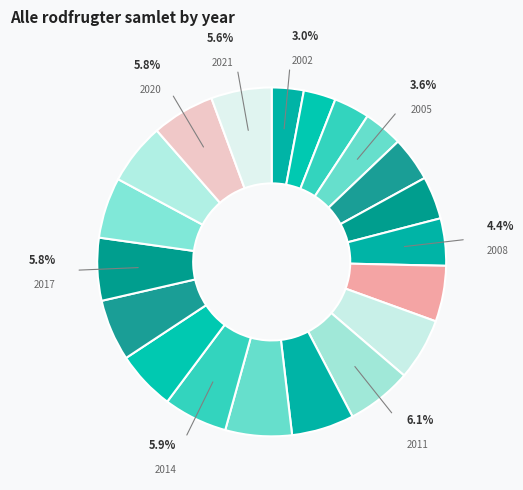

Count the number of slices in the pie.

20